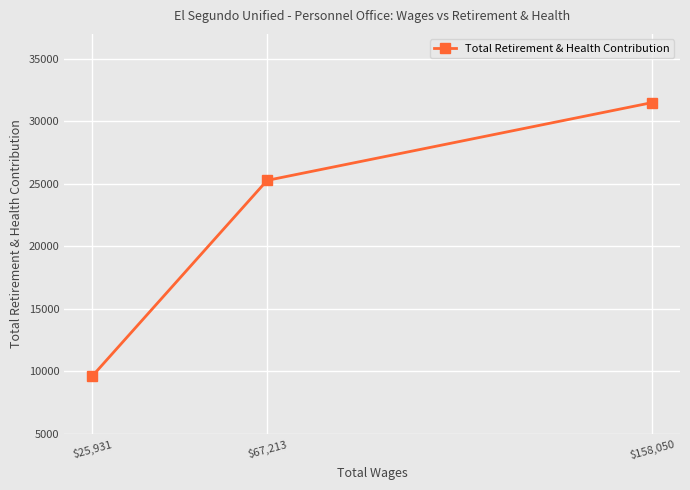

Which category has the highest value across all series?

$158,050